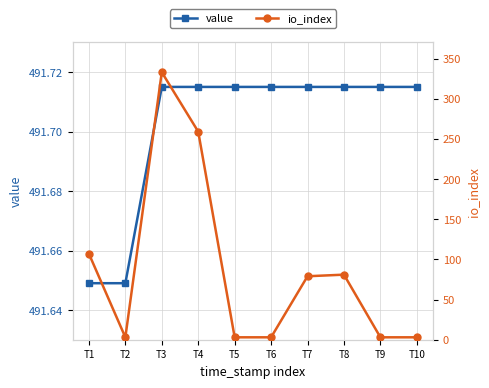

What is the sum of the value values at T5 and T4?

983.4